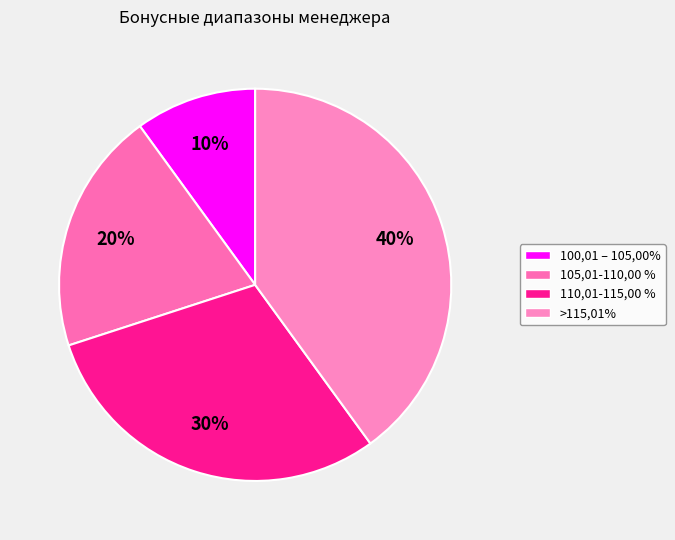

Count the number of slices in the pie.

4